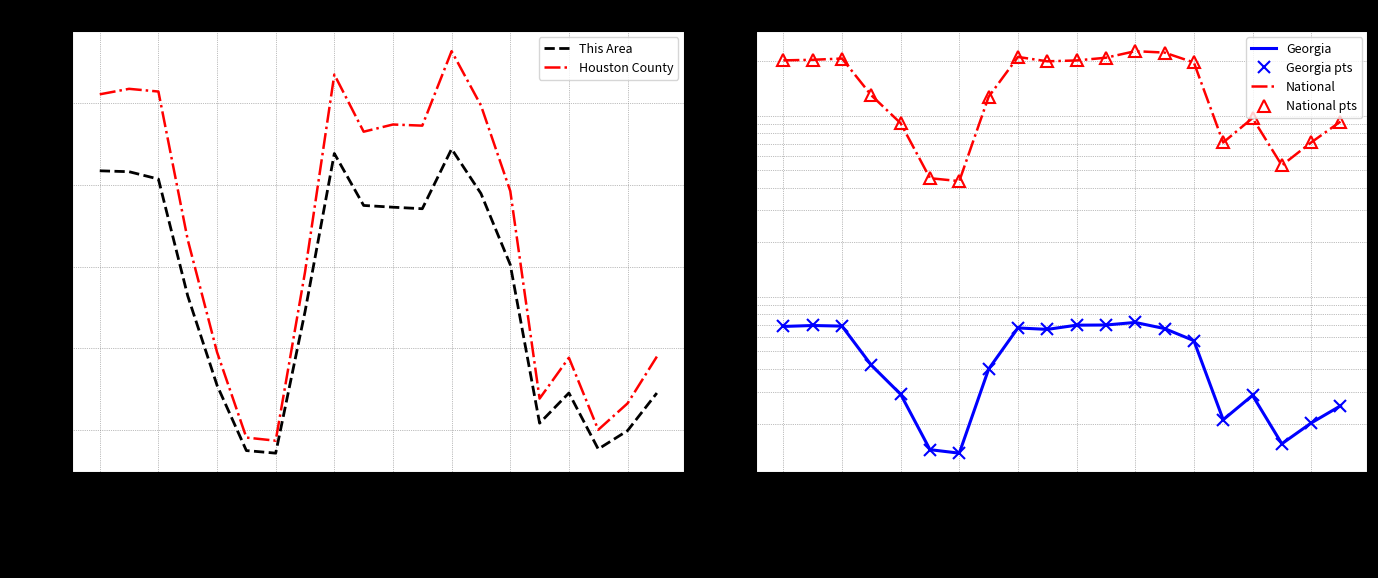

At how many categories does at least one series exceed 2165996?

20